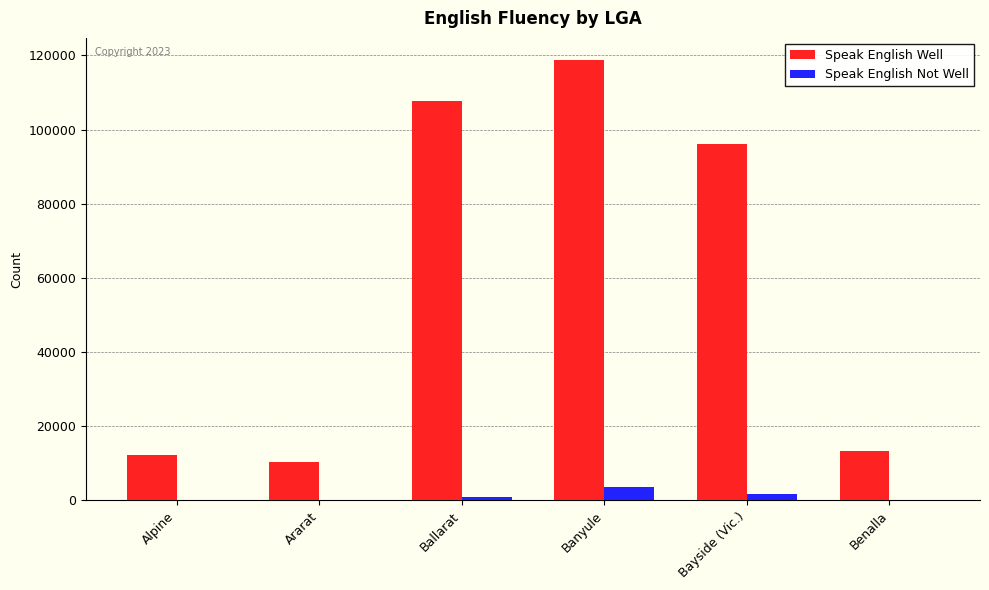

At which category is the sum across all series the highest?

Banyule